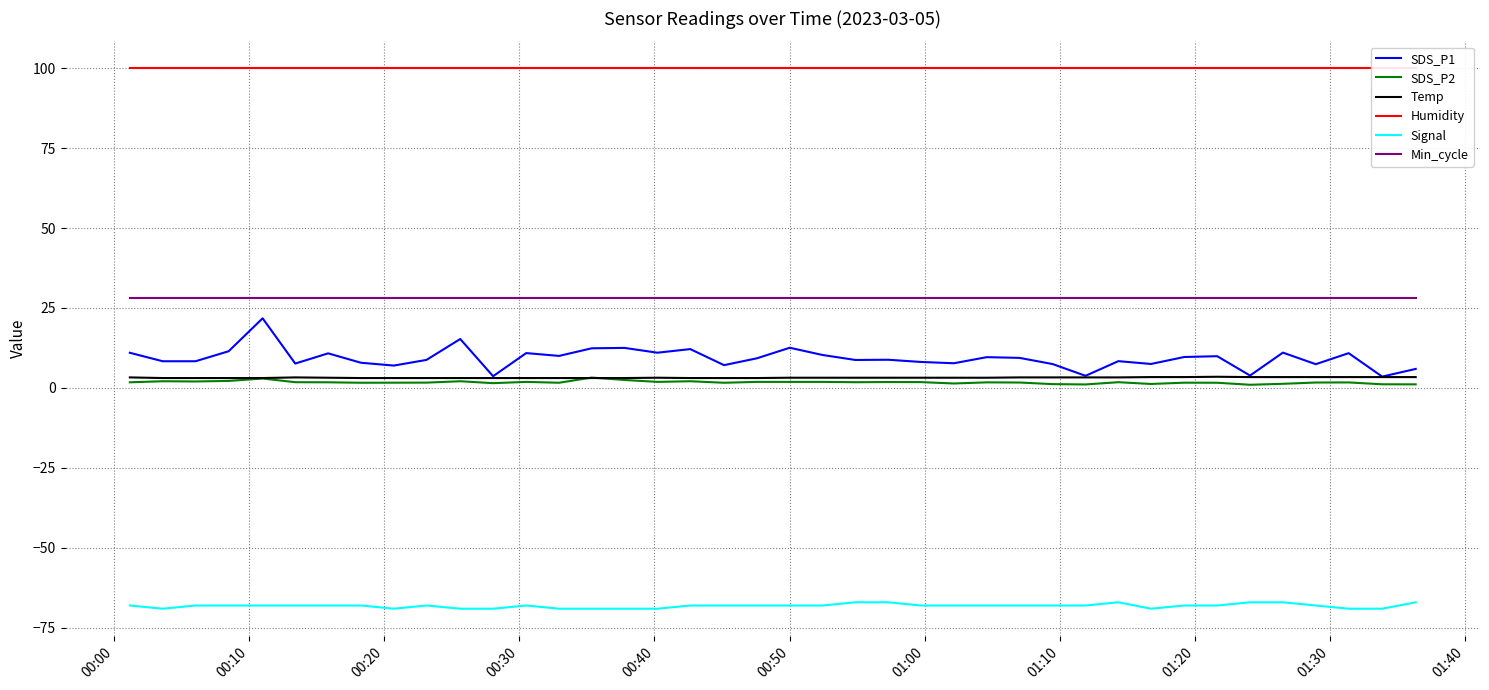

How many lines are shown in the chart?

6